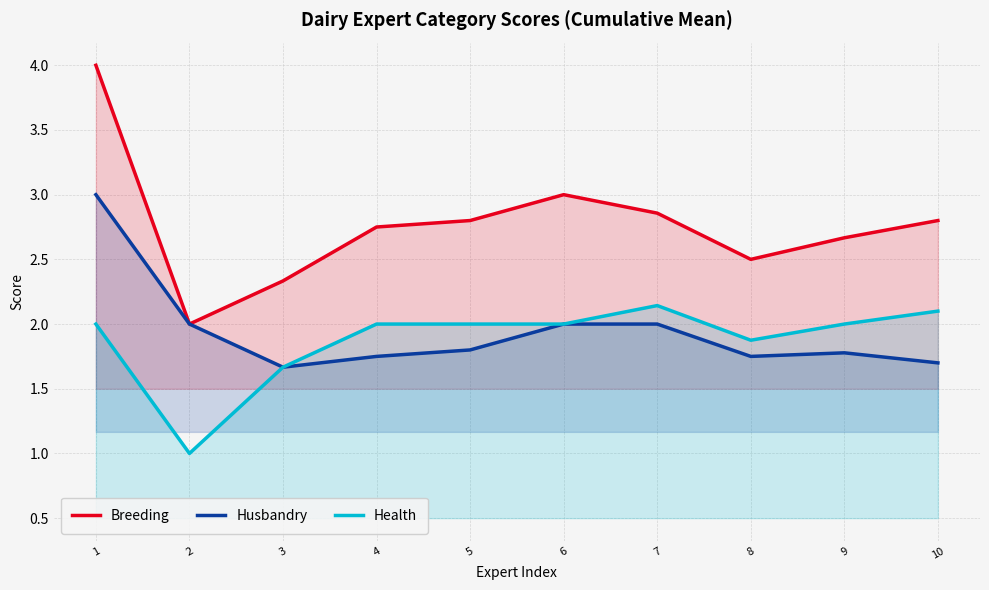

Which has a higher value, 8 or 4?

4